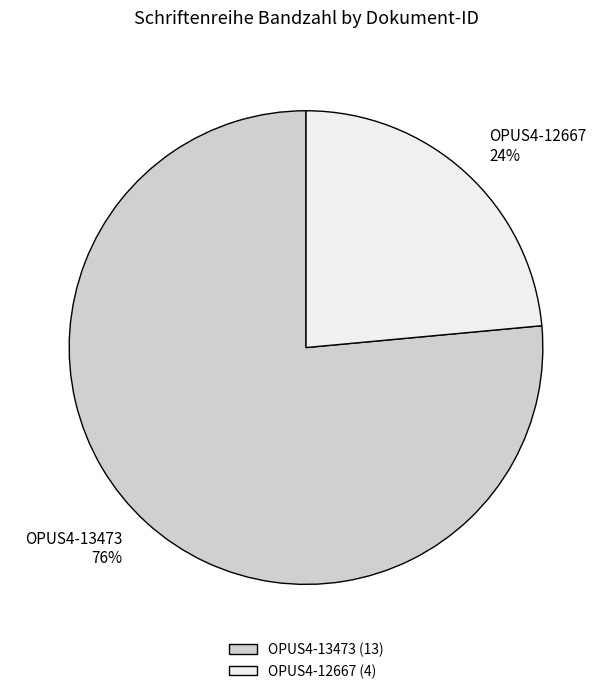

Between OPUS4-12667 and OPUS4-13473, which is larger?

OPUS4-13473